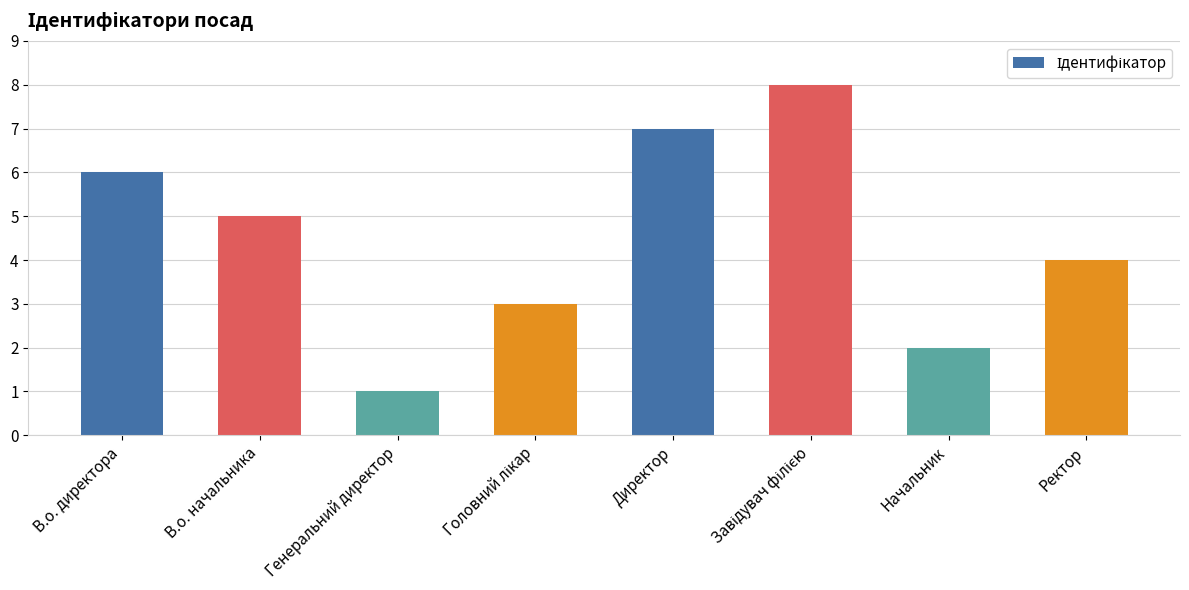

Reading left to right, transcribe all the data shown in this chart.

6	5	1	3	7	8	2	4